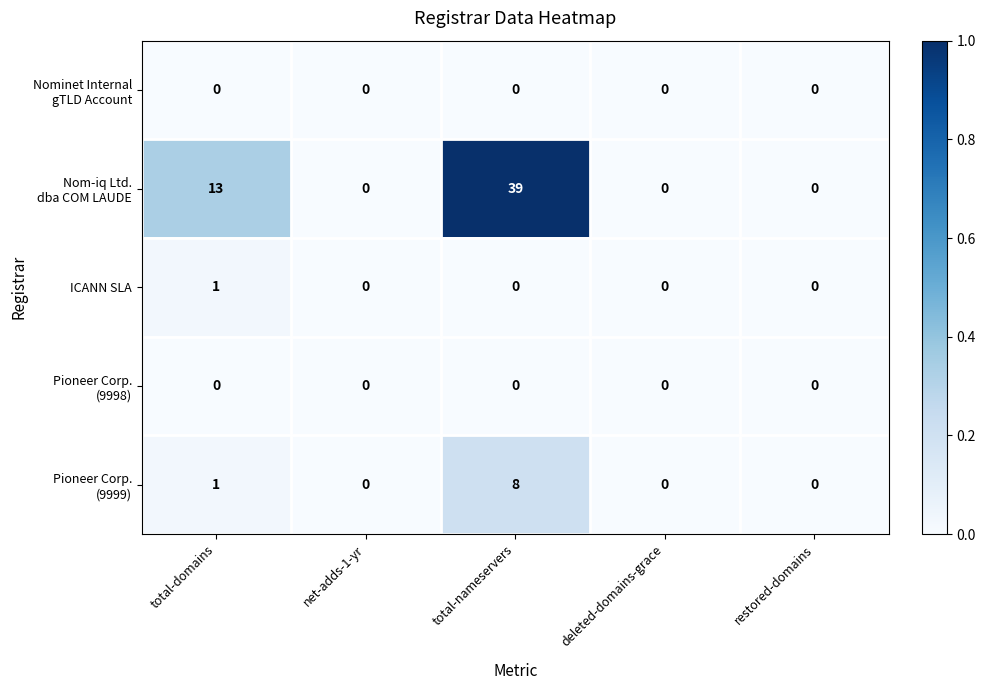

At which category is the sum across all series the highest?

total-nameservers